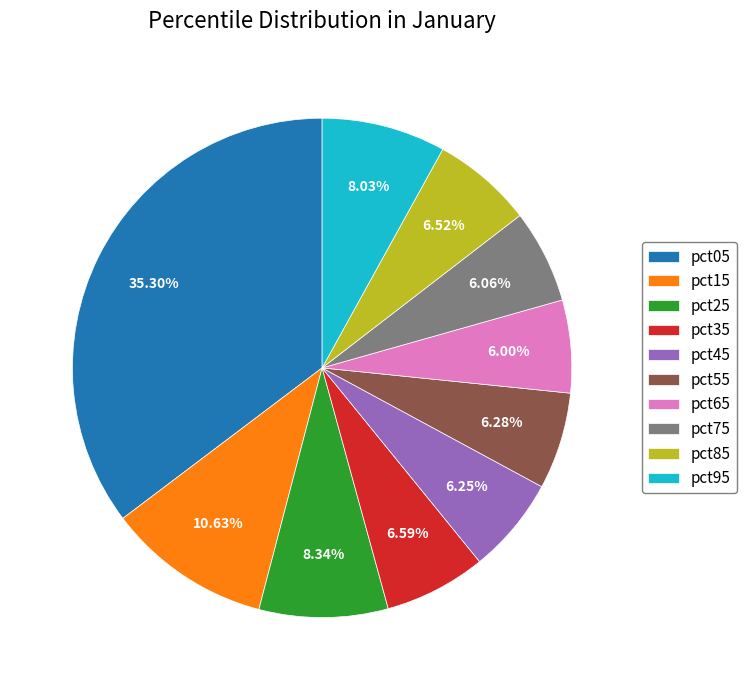

What percentage do pct35 and pct75 together represent?

12.7%